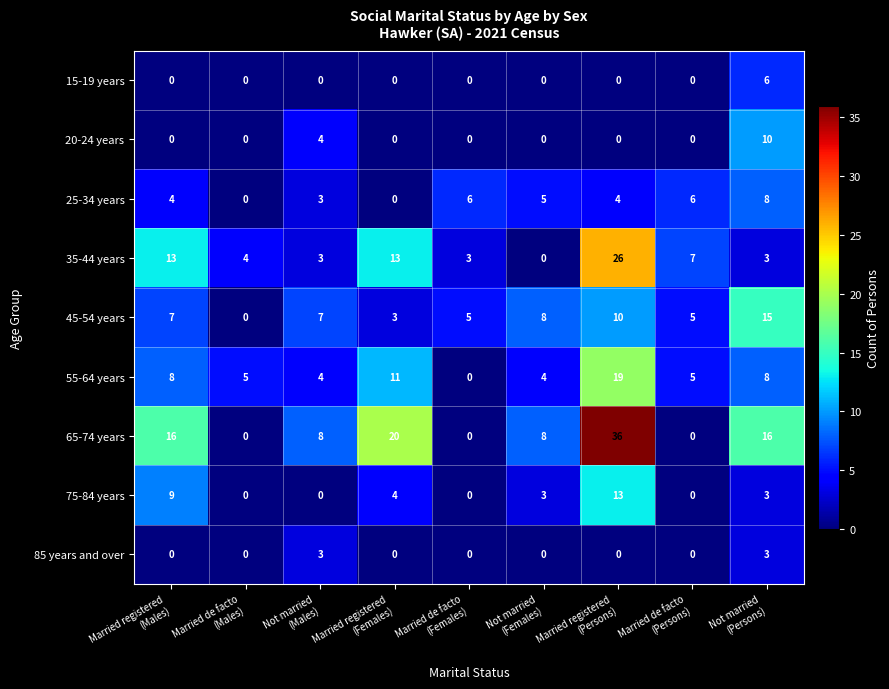

How many 15-19 years values are between 0 and 1?

8